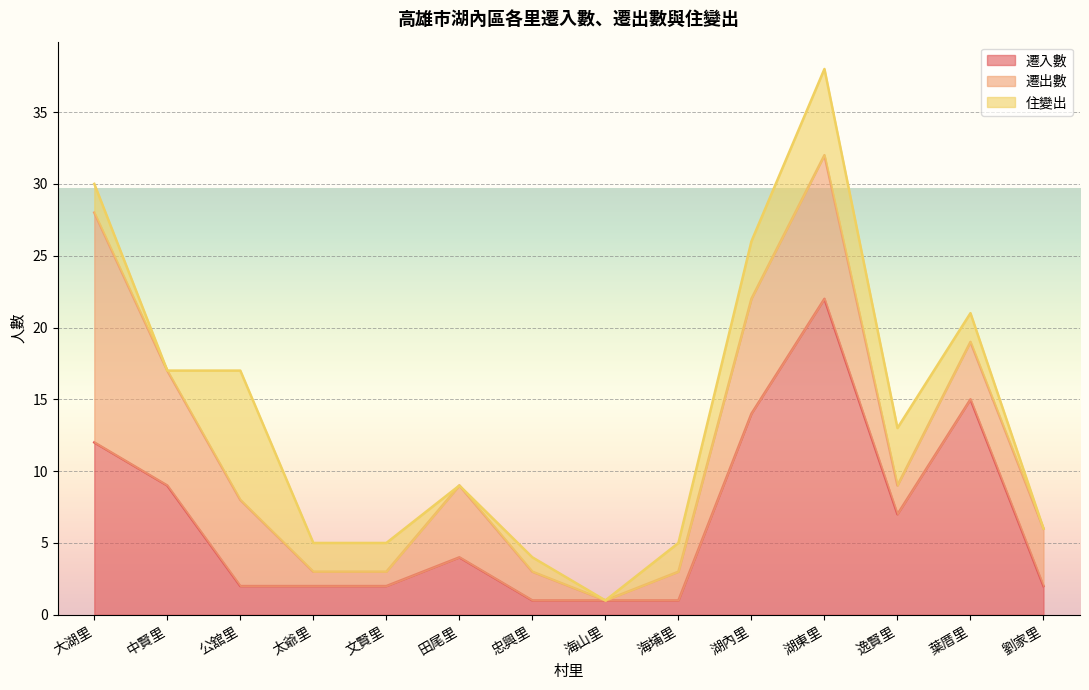

What value does the 遷出數 series have at 大湖里, to the nearest 10?

20